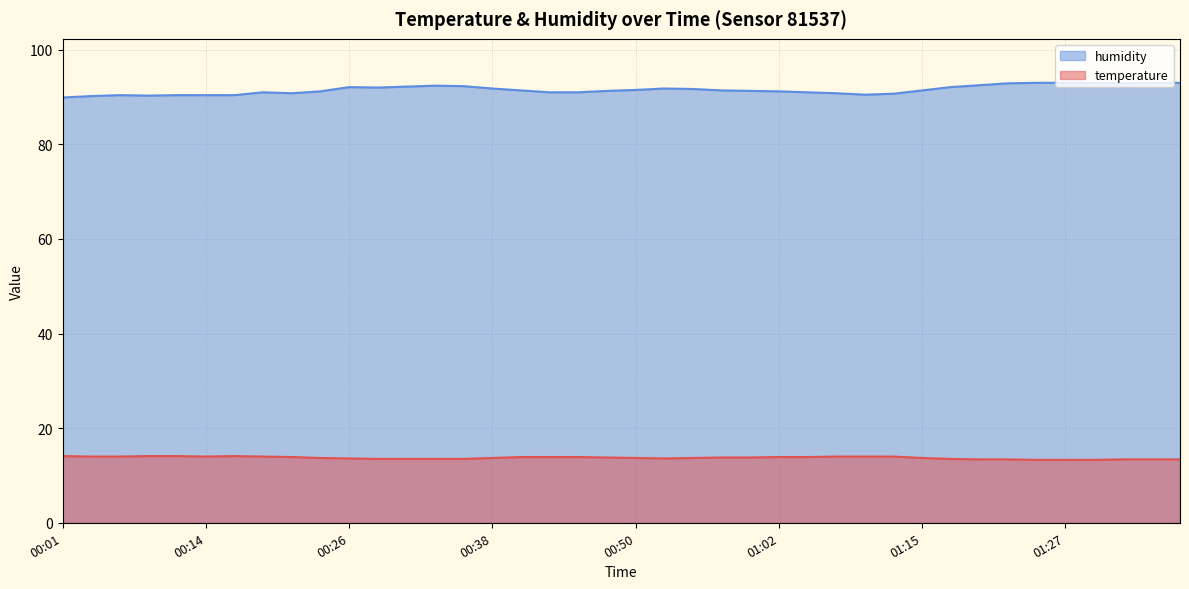

What is the approximate value of temperature at 01:22?

13.4